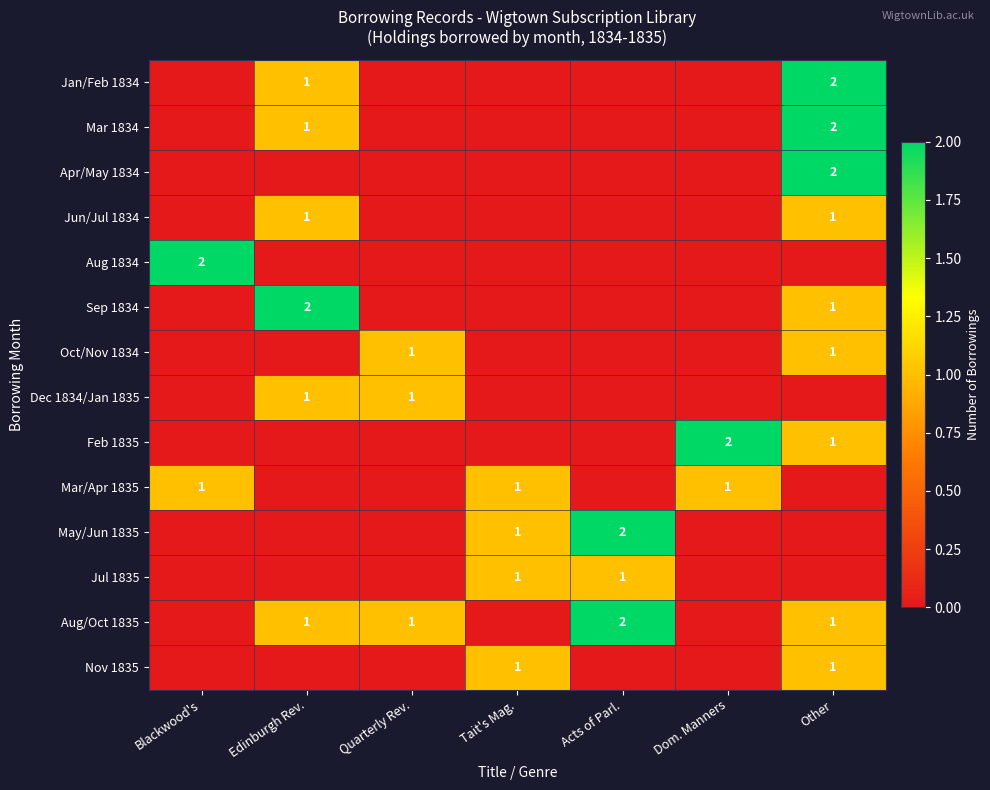

What is the total value across all series at Blackwood's?

3